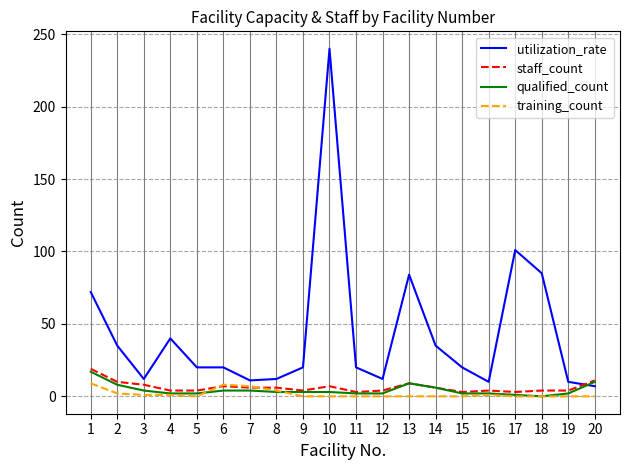

Which label corresponds to the largest value in the chart?

10